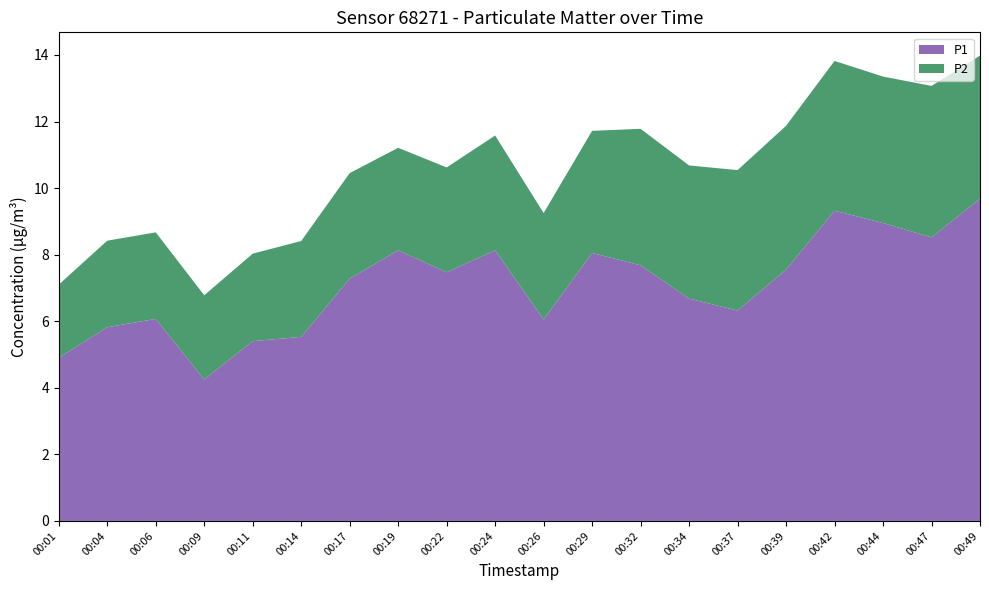

Reading right to left, list all the values displayed in this chart.

P1: 00:49=9.7	00:47=8.5	00:44=8.9	00:42=9.3	00:39=7.5	00:37=6.3	00:34=6.7	00:32=7.7	00:29=8.1	00:26=6.0	00:24=8.1	00:22=7.5	00:19=8.1	00:17=7.3	00:14=5.5	00:11=5.4	00:09=4.2	00:06=6.1	00:04=5.8	00:01=4.9
P2: 00:49=4.3	00:47=4.5	00:44=4.4	00:42=4.5	00:39=4.3	00:37=4.2	00:34=4.0	00:32=4.1	00:29=3.7	00:26=3.2	00:24=3.5	00:22=3.1	00:19=3.1	00:17=3.2	00:14=2.9	00:11=2.6	00:09=2.5	00:06=2.6	00:04=2.6	00:01=2.2